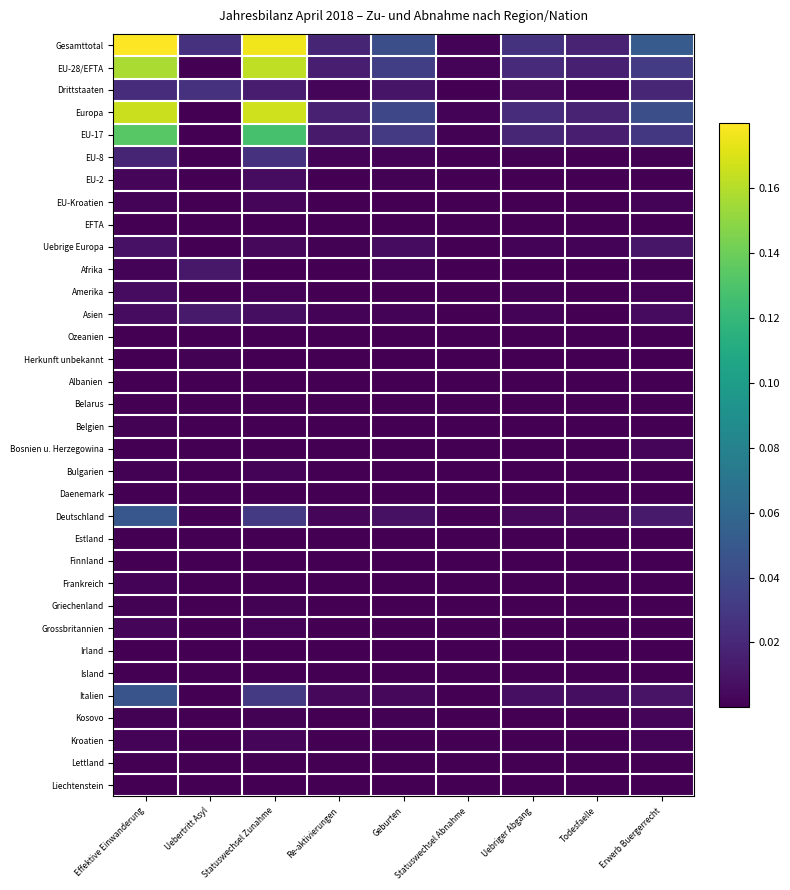

Which label corresponds to the smallest value in the chart?

Uebertritt Asyl